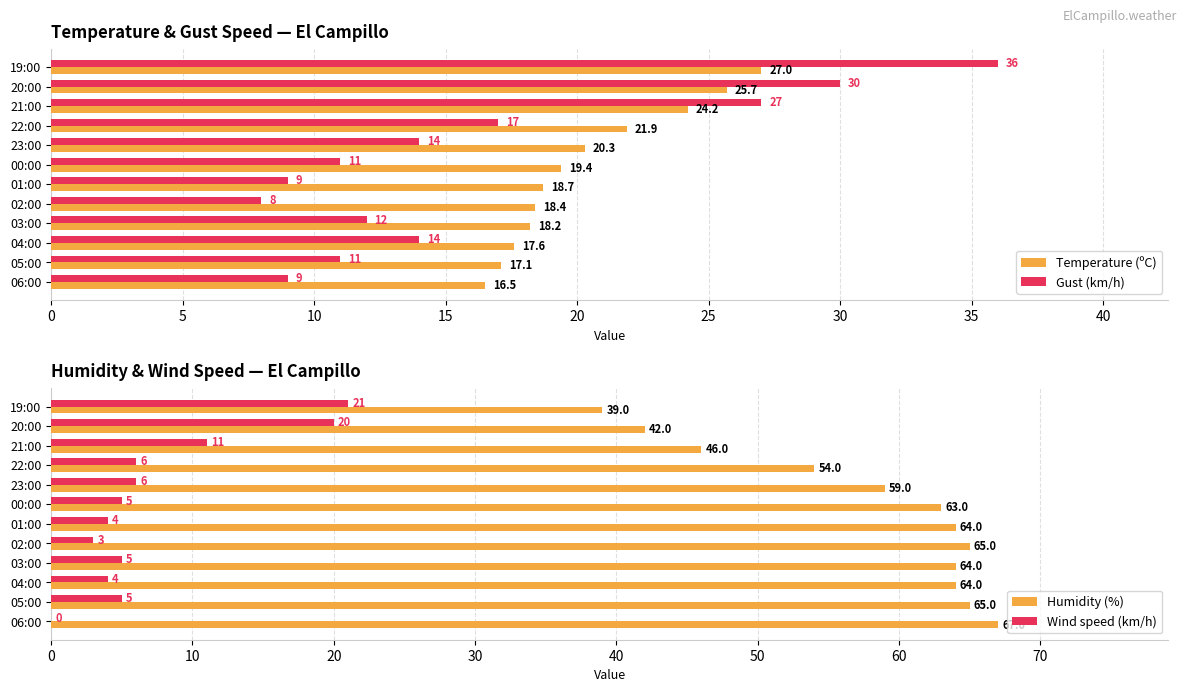

Reading right to left, extract all data points from this chart.

Temperature (ºC): 27.0	25.7	24.2	21.9	20.3	19.4	18.7	18.4	18.2	17.6	17.1	16.5
Gust (km/h): 36.0	30.0	27.0	17.0	14.0	11.0	9.0	8.0	12.0	14.0	11.0	9.0
Humidity (%): 39.0	42.0	46.0	54.0	59.0	63.0	64.0	65.0	64.0	64.0	65.0	67.0
Wind speed (km/h): 21.0	20.0	11.0	6.0	6.0	5.0	4.0	3.0	5.0	4.0	5.0	0.0